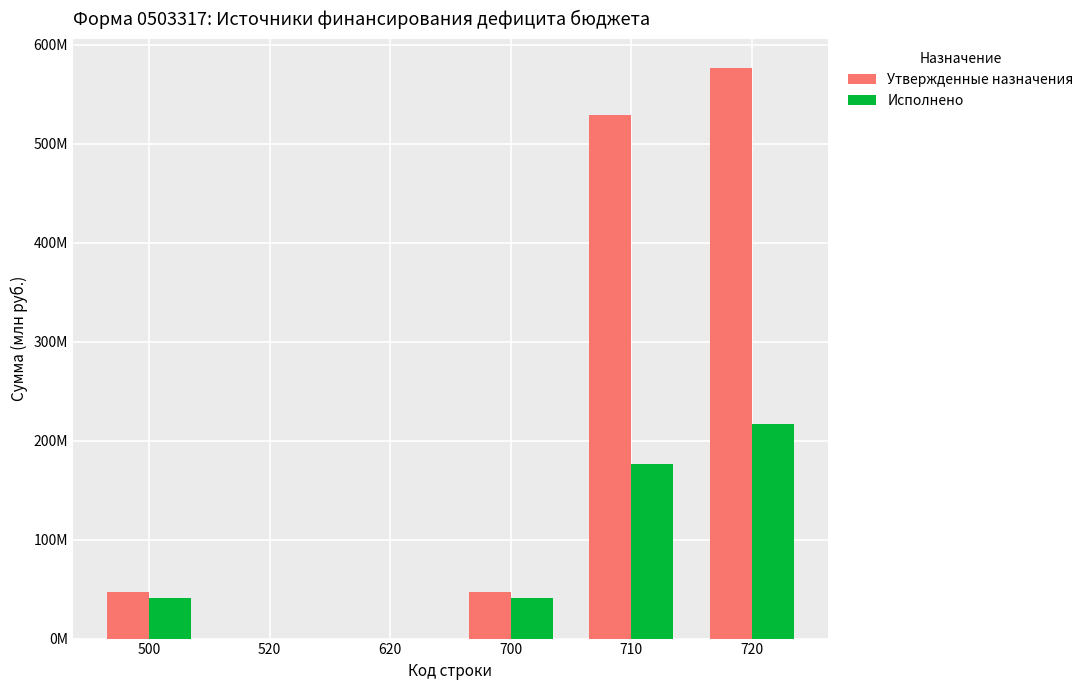

Rank the categories by Утвержденные назначения value from highest to lowest.

720, 710, 500, 700, 520, 620